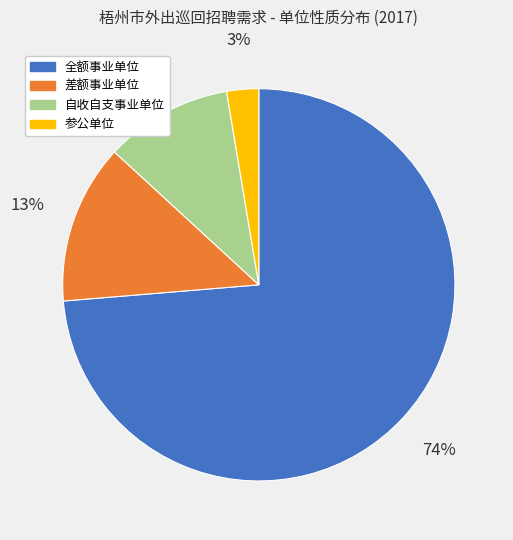

Count the number of slices in the pie.

4